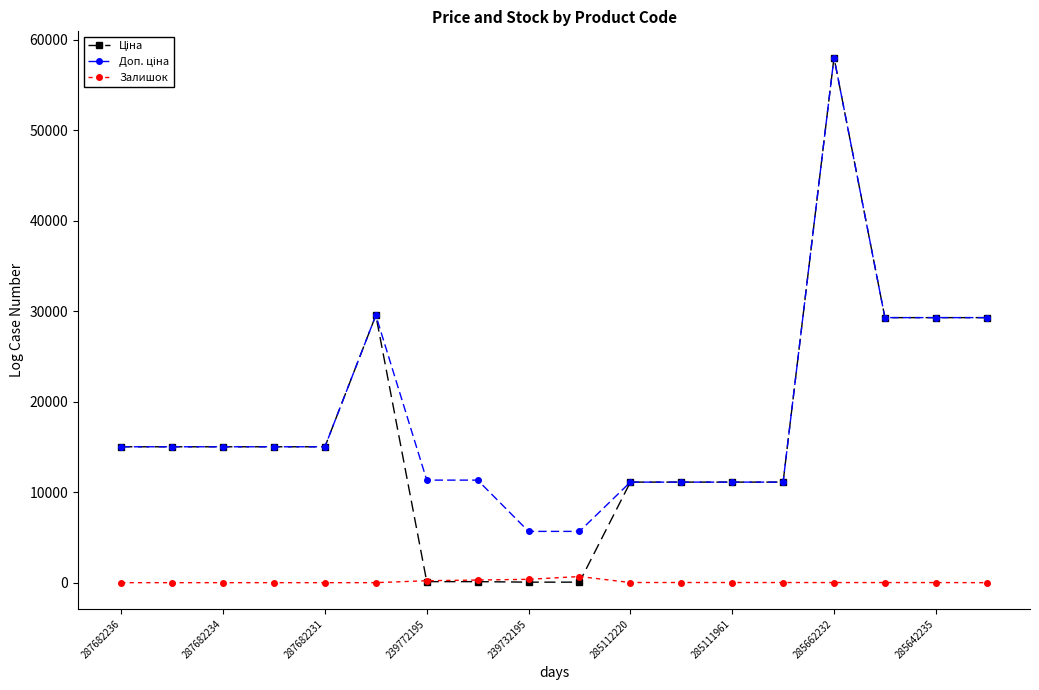

How many distinct data groups are displayed?

3